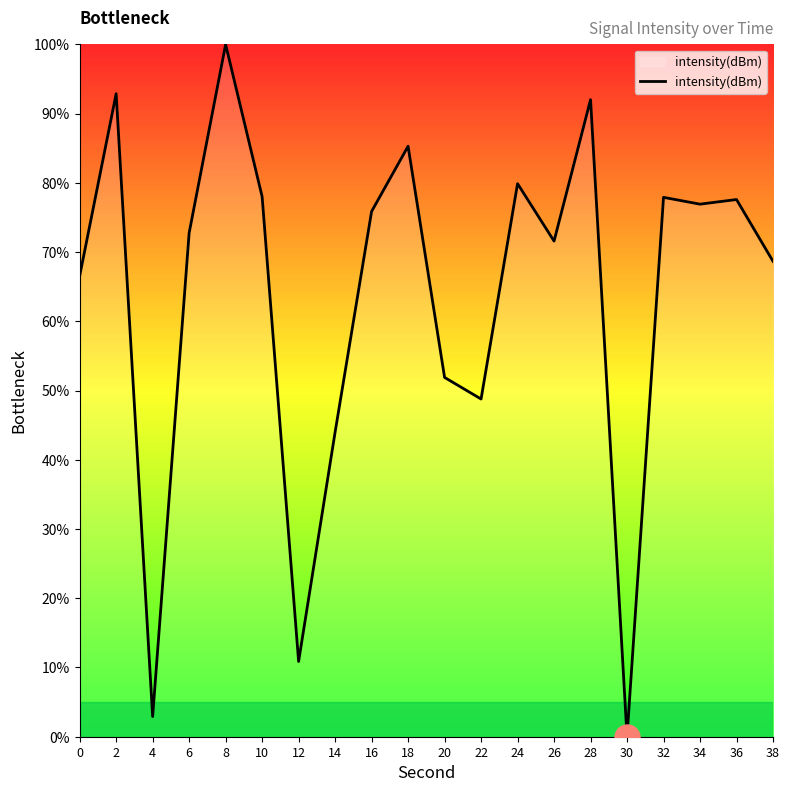

What is the difference between the values at 10 and 28?

14.0